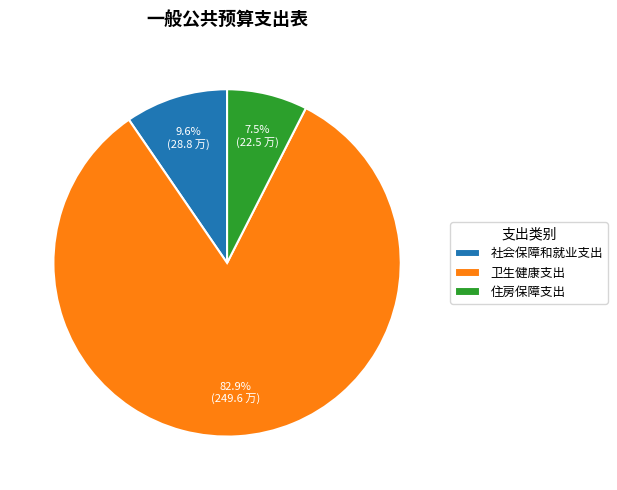

To the nearest percent, what is the combined percentage of 社会保障和就业支出 and 住房保障支出?

17%